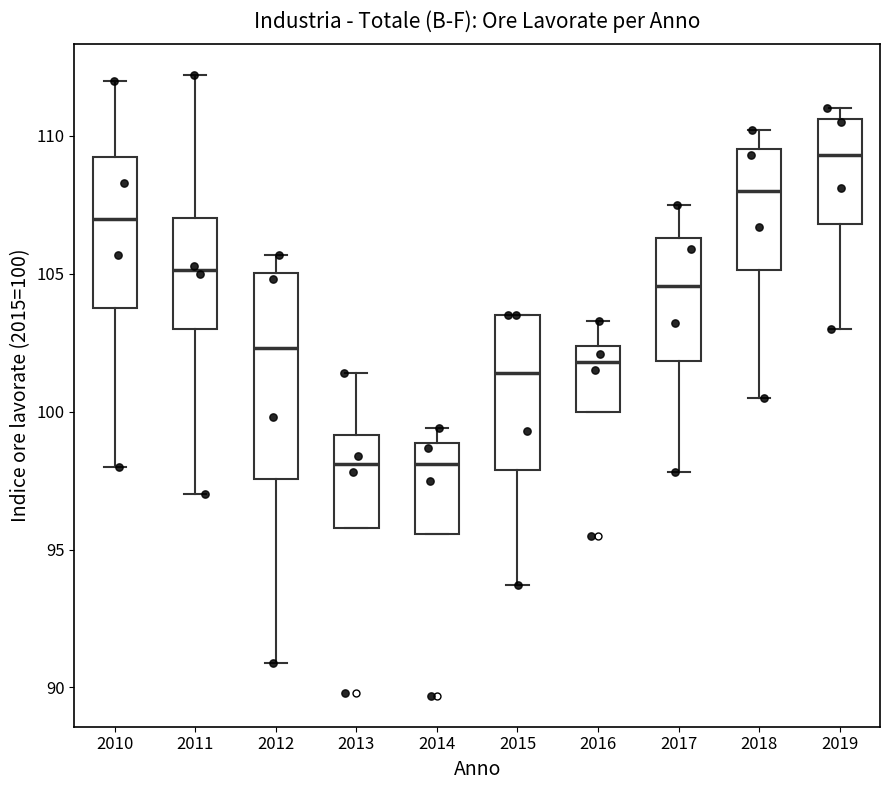

Reading left to right, transcribe this box plot: for each box, give where its median line is, the range the box spans, and where its two whiskers end, as read against the y-axis. The values are not printed on the chart, so give them approximately, as read against the axis.

2010: median 107.0, box 104.0 to 109.0, whiskers 98.0 to 112.0
2011: median 105.0, box 103.0 to 107.0, whiskers 97.0 to 112.0
2012: median 102.5, box 97.5 to 105.0, whiskers 91.0 to 105.5
2013: median 98.0, box 96.0 to 99.0, whiskers 96.0 to 101.5
2014: median 98.0, box 95.5 to 99.0, whiskers 95.5 to 99.5
2015: median 101.5, box 98.0 to 103.5, whiskers 93.5 to 103.5
2016: median 102.0, box 100.0 to 102.5, whiskers 100.0 to 103.5
2017: median 104.5, box 102.0 to 106.5, whiskers 98.0 to 107.5
2018: median 108.0, box 105.0 to 109.5, whiskers 100.5 to 110.0
2019: median 109.5, box 107.0 to 110.5, whiskers 103.0 to 111.0